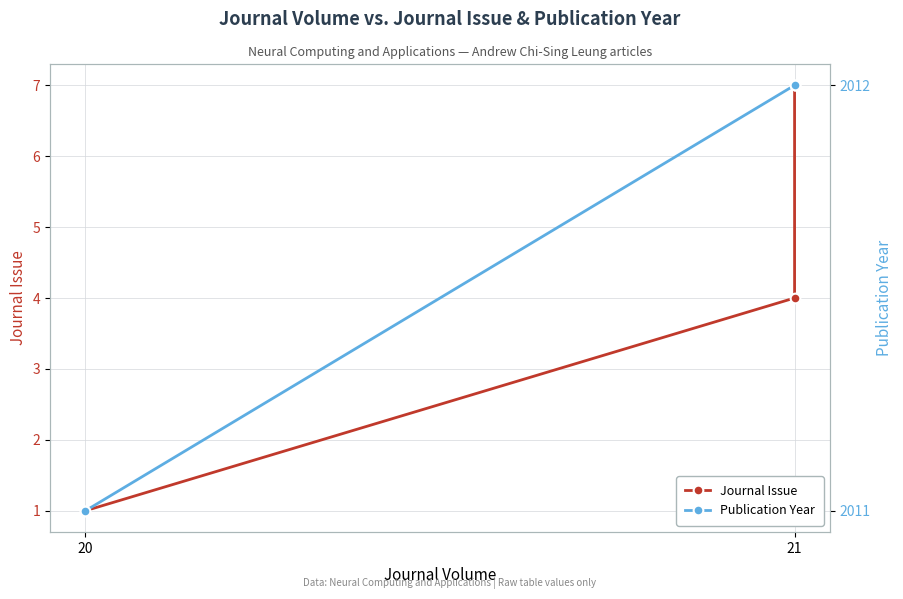

The Publication Year series shows 2012 at 21. True or false?

True